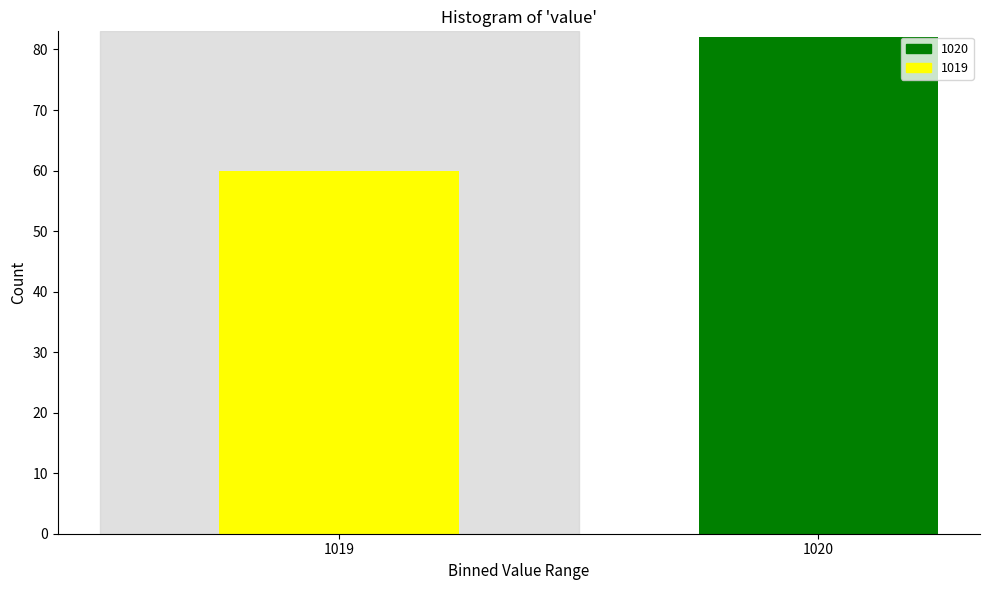

Reading left to right, what are all the values shown in this chart?

1019=60	1020=82